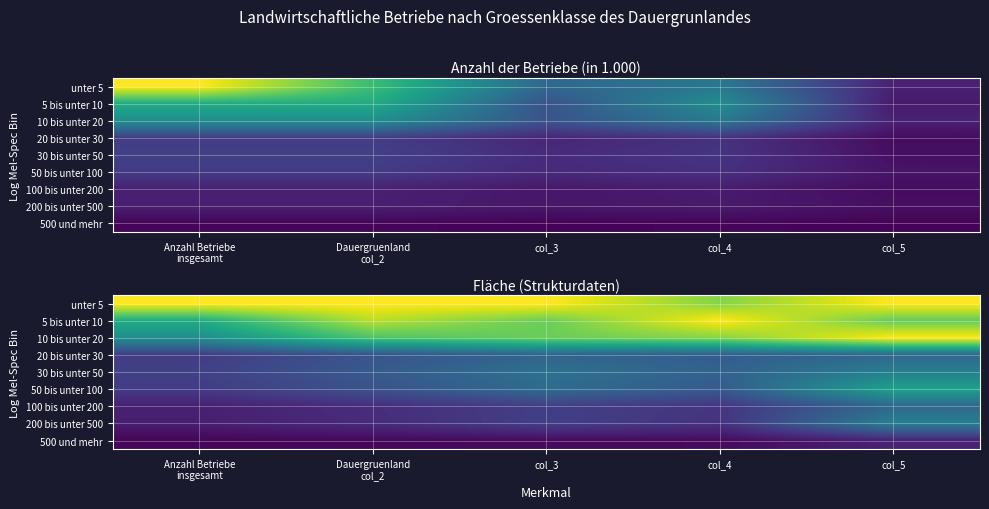

What is the difference between the 10 bis unter 20 values at Anzahl Betriebe insgesamt and Dauergruenland col_2?

0.2